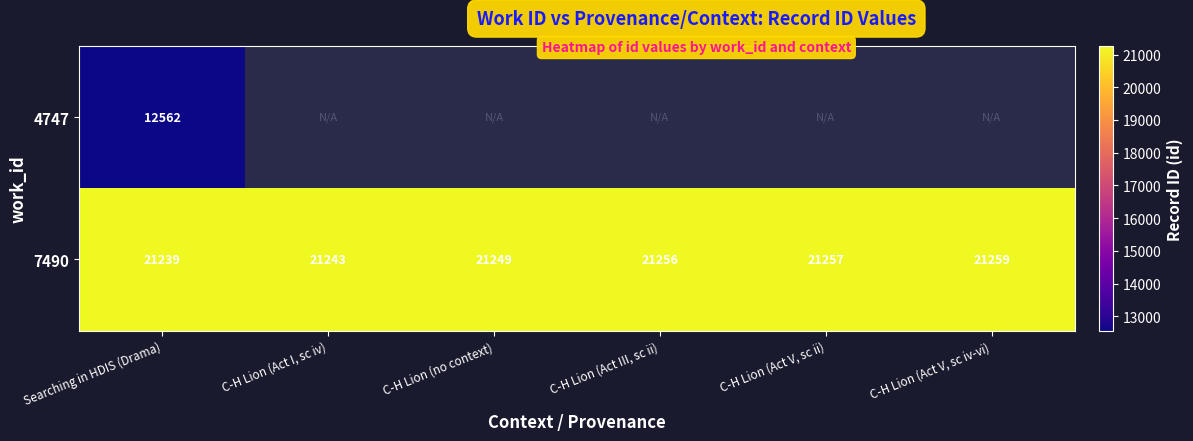

How many distinct data groups are displayed?

2